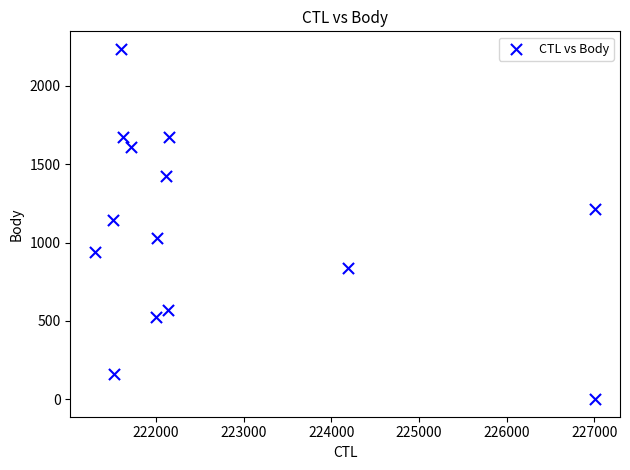

What is the range of X values (max minus min)?

5704